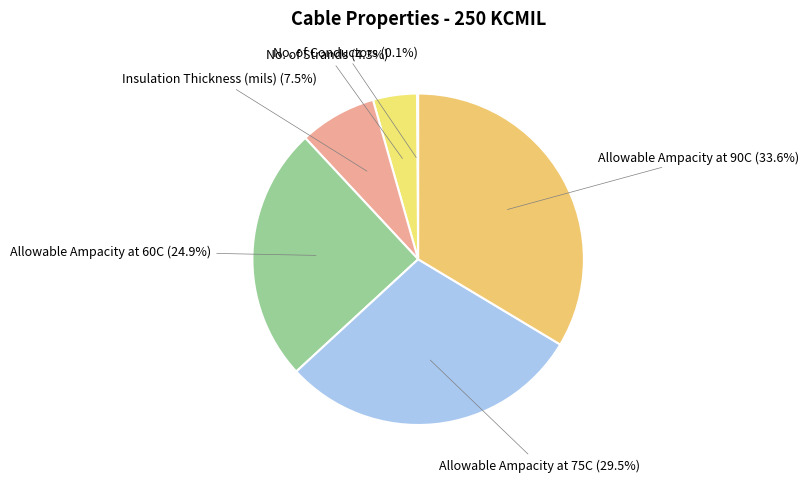

Does Allowable Ampacity at 75C represent more than half of the total?

No